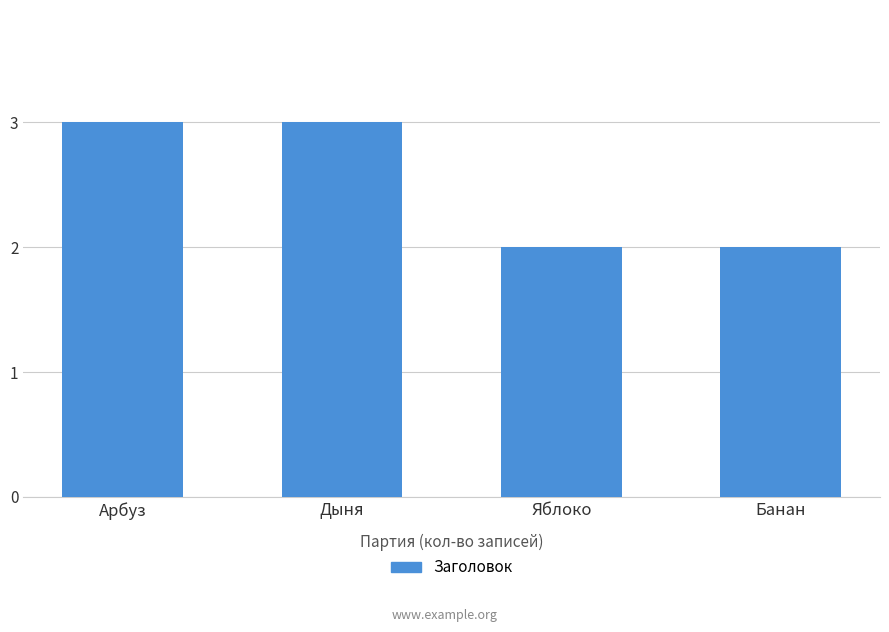

Reading left to right, list all the values displayed in this chart.

Арбуз=3	Дыня=3	Яблоко=2	Банан=2